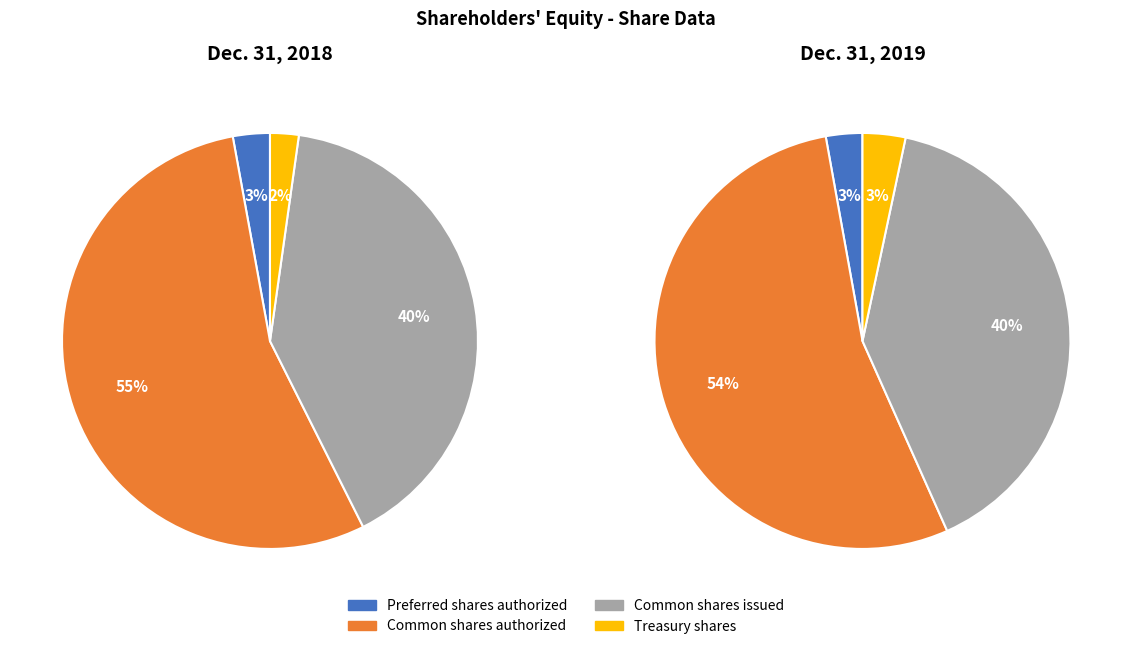

What is the change in value from Preferred shares authorized to Common shares authorized?

+18000000